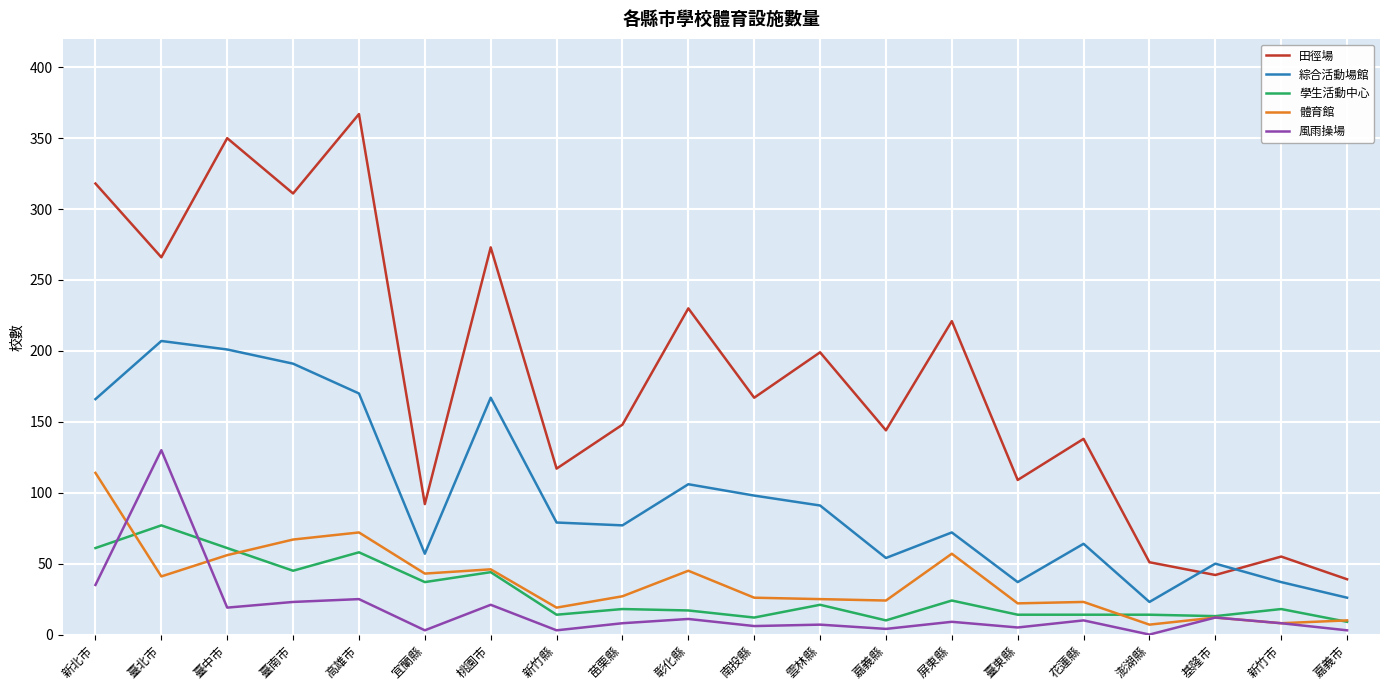

What position from the left is 高雄市?

5